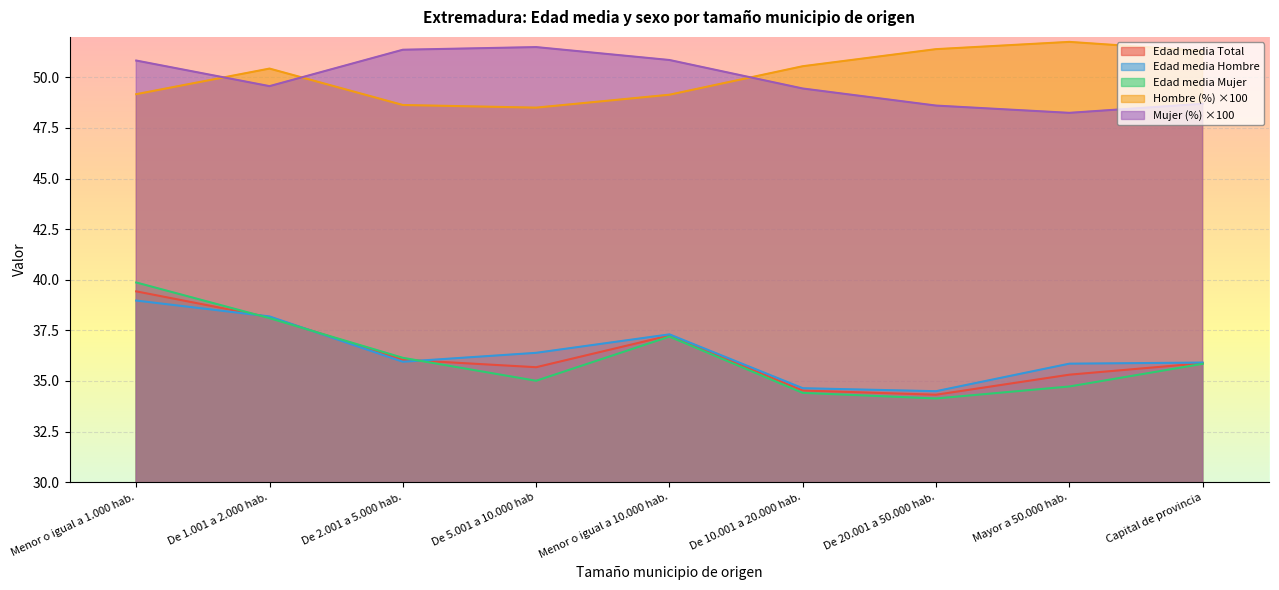

Read the Mujer (%) value at Mayor a 50.000 hab..

48.2